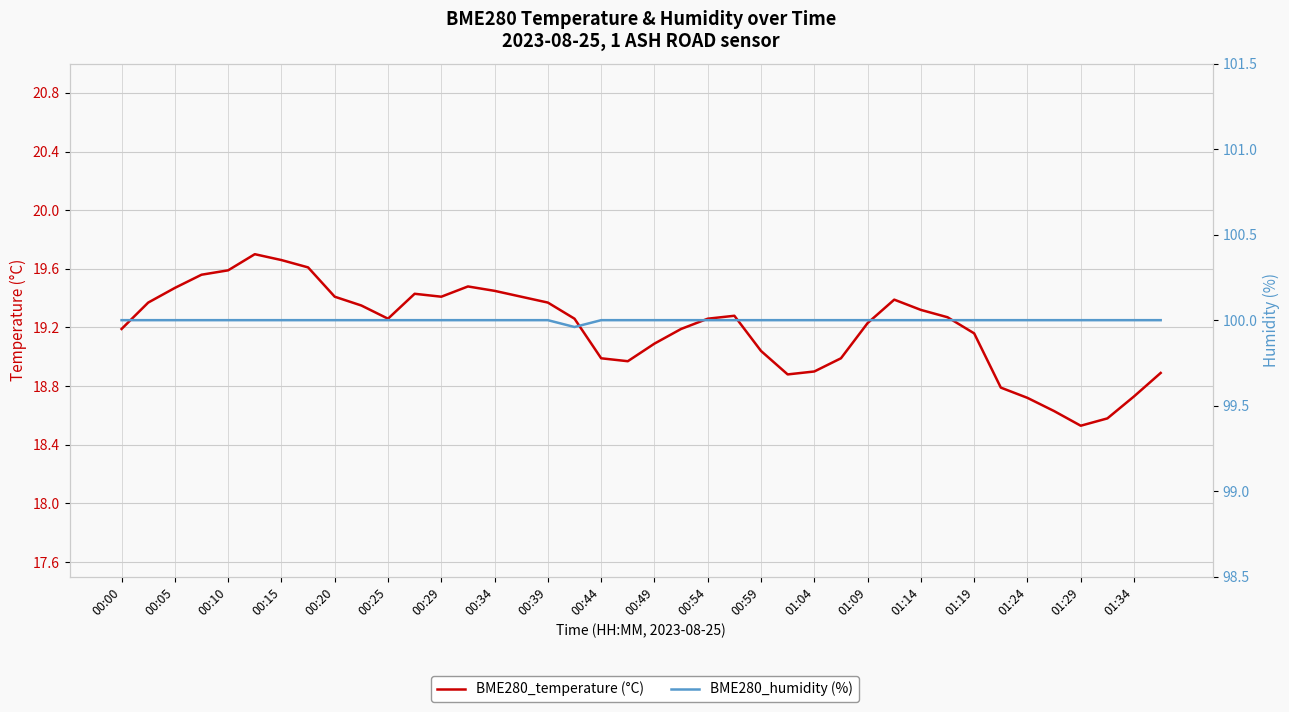

True or false: BME280_humidity (%) has a value of 137.9 at 01:14.

False